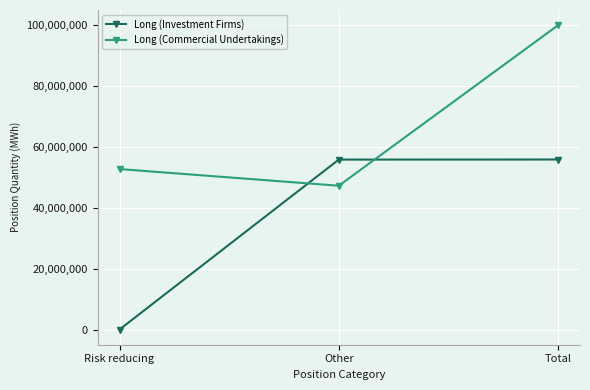

What is the total value across all series at Total?

155676729